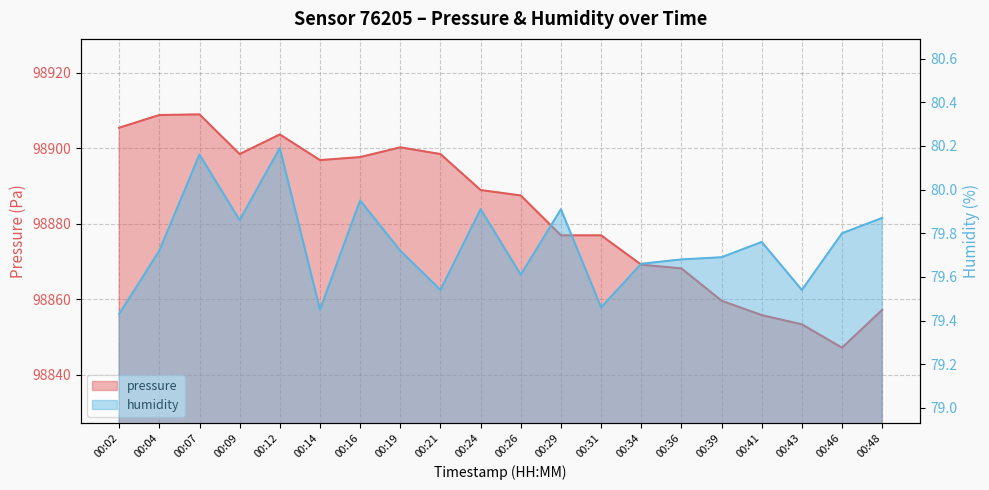

At which category is the sum across all series the highest?

00:07